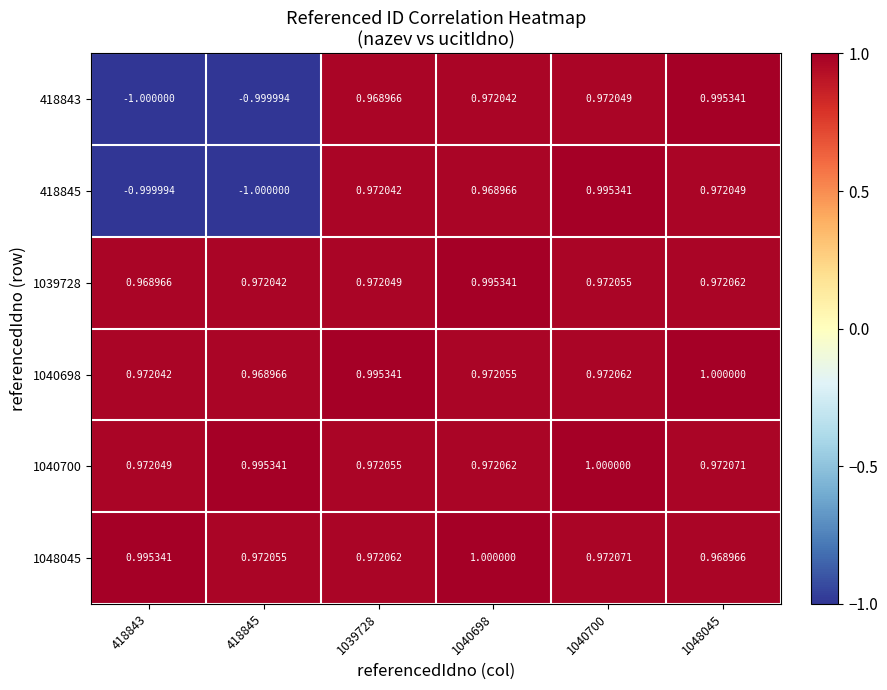

Is the value of 418843 at 1048045 greater than the value of 1040698 at 1040700?

Yes